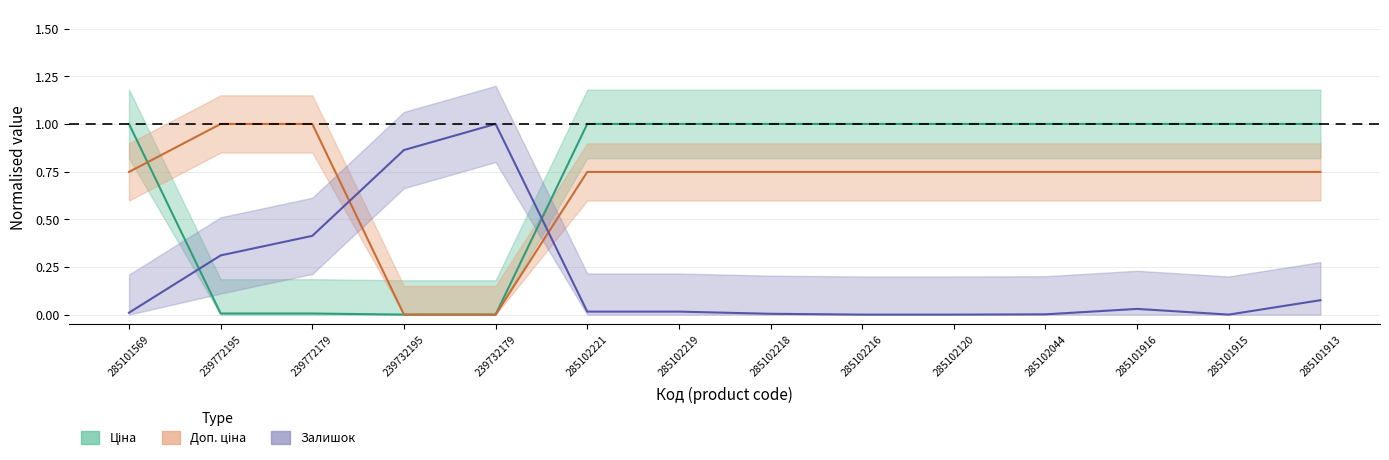

Rank the categories by Ціна value from highest to lowest.

285101569, 285102221, 285102219, 285102218, 285102216, 285102120, 285102044, 285101916, 285101915, 285101913, 239772195, 239772179, 239732195, 239732179